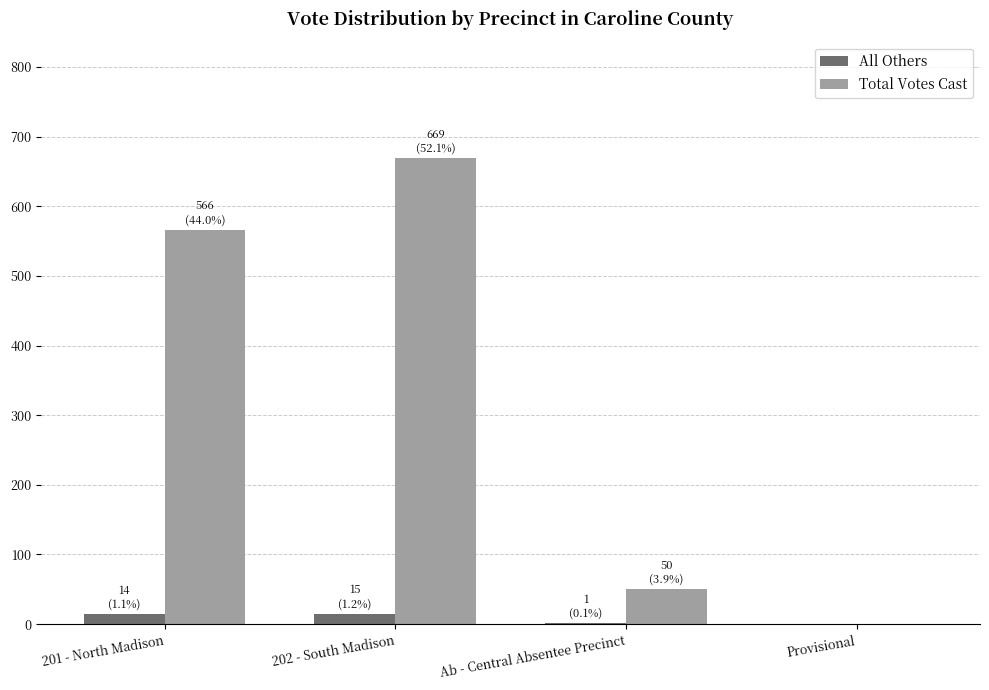

The All Others series shows 15 at 202 - South Madison. True or false?

True